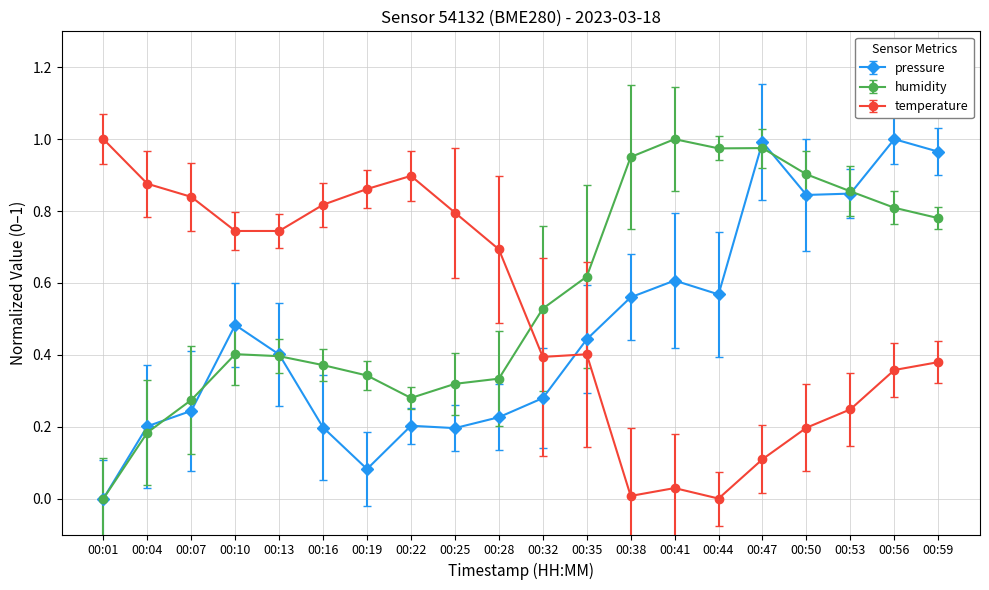

How many values in temperature are above zero?

19